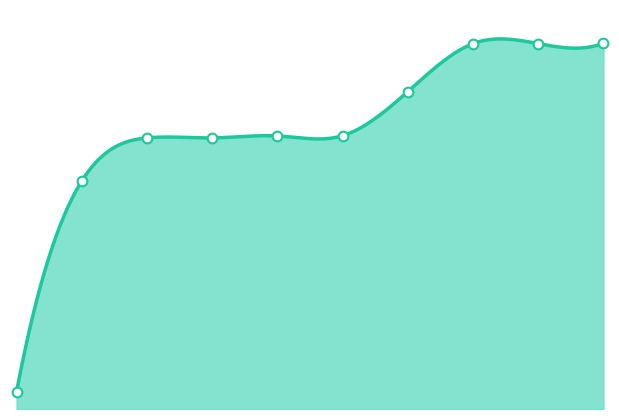

What is the ratio of the value at 5418 to the value at 5298?

1.1